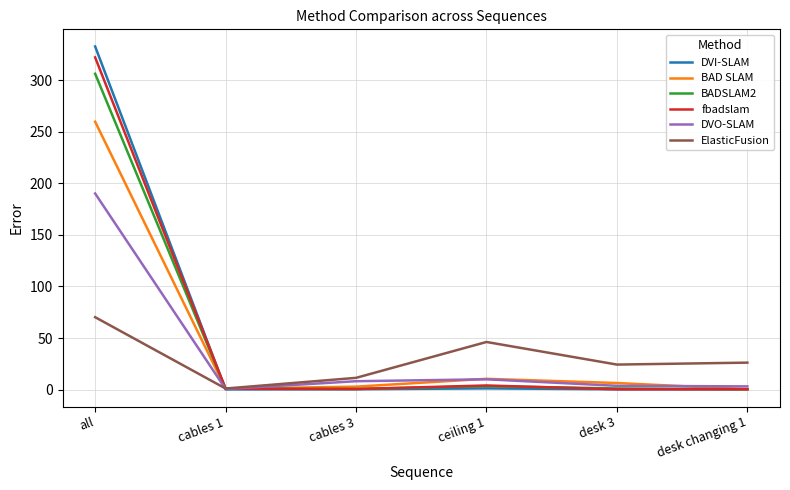

What is the maximum value shown in the chart?

332.7